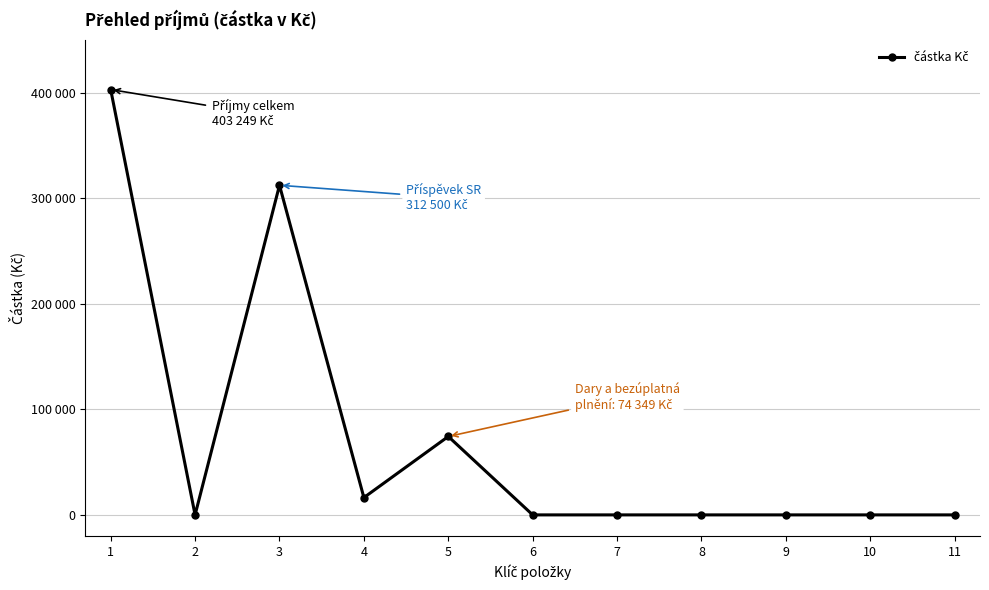

Is this an area chart (filled region under the line)?

No